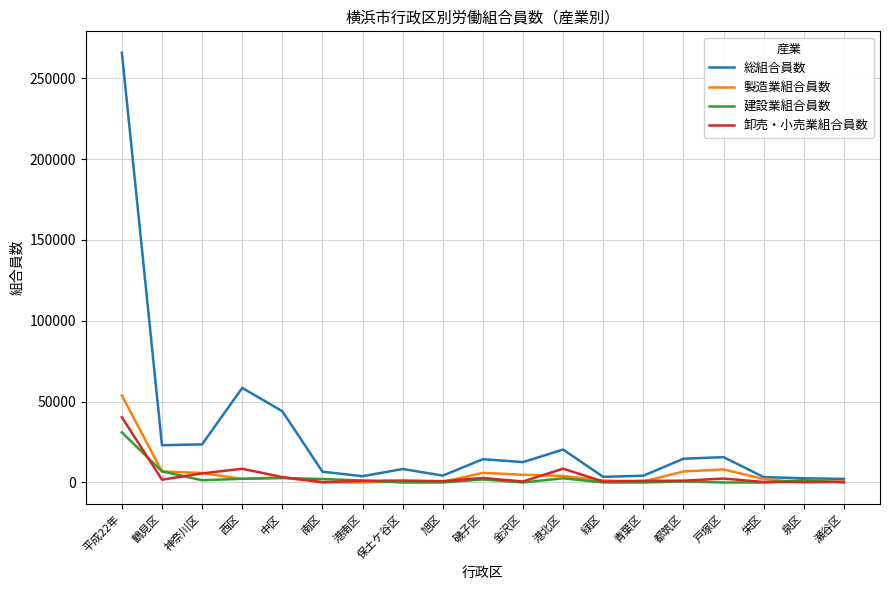

What is the highest value of the 製造業組合員数 series?

53815